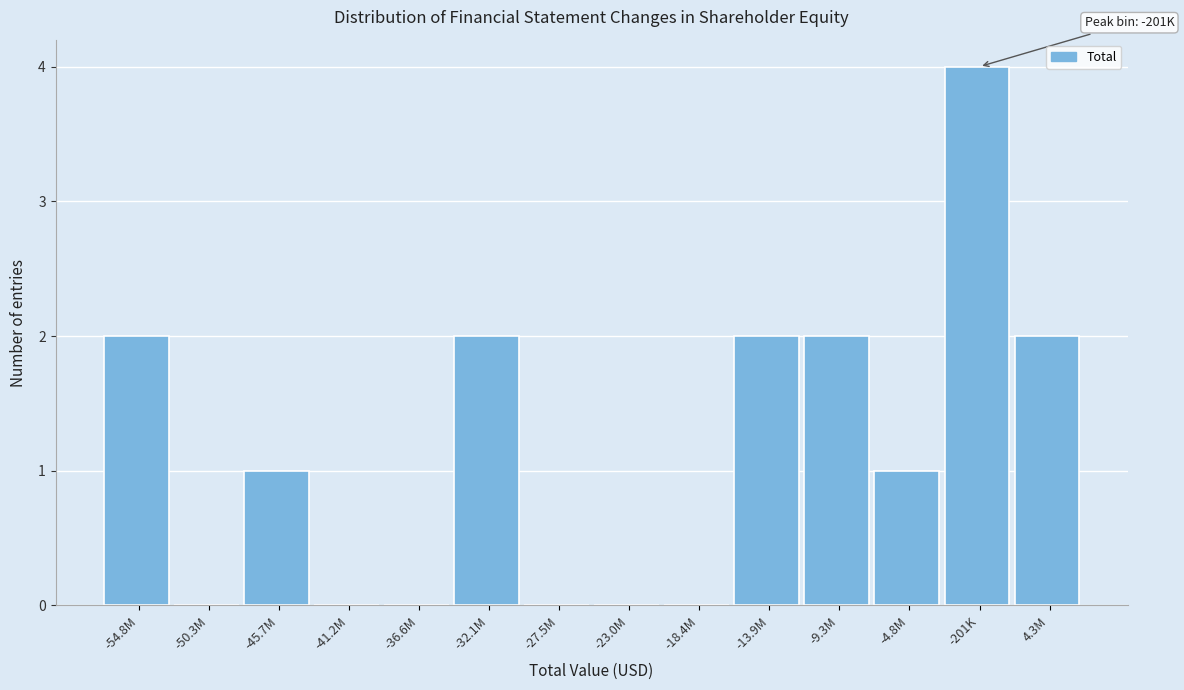

Reading left to right, extract all data points from this chart.

-54.8M=2	-50.3M=0	-45.7M=1	-41.2M=0	-36.6M=0	-32.1M=2	-27.5M=0	-23.0M=0	-18.4M=0	-13.9M=2	-9.3M=2	-4.8M=1	-201K=4	4.3M=2